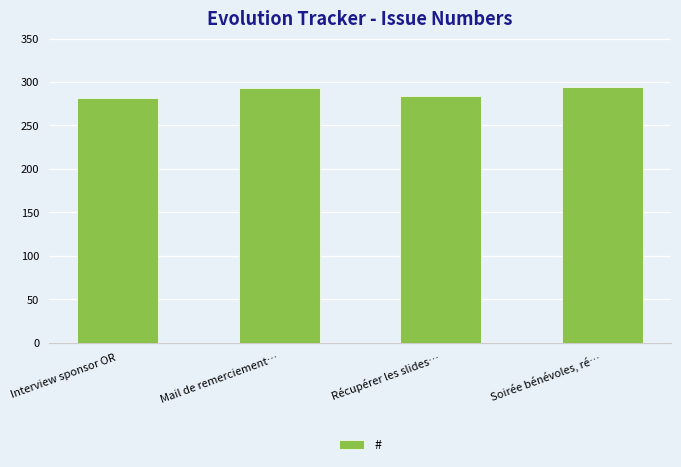

Count the number of categories in the chart.

4